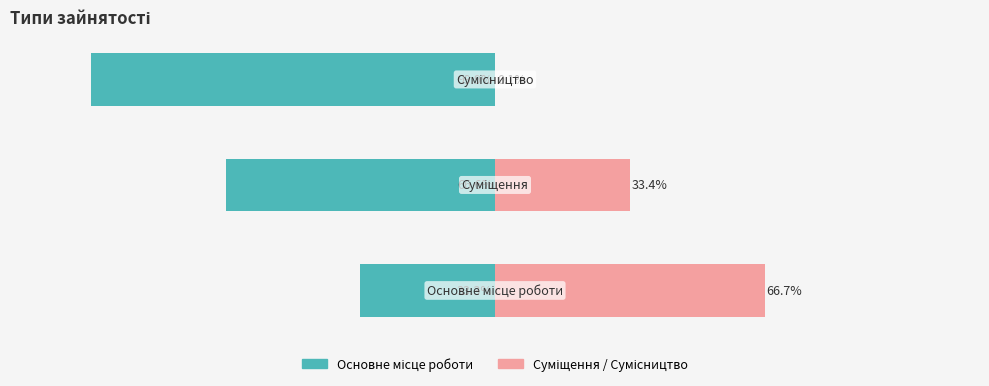

Between 0 and 2, which series saw the biggest shift?

Основне місце роботи